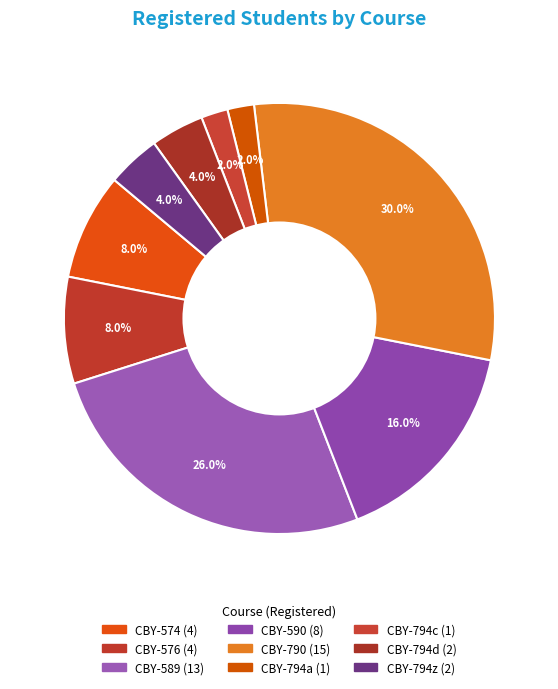

How many slices are in this pie chart?

9